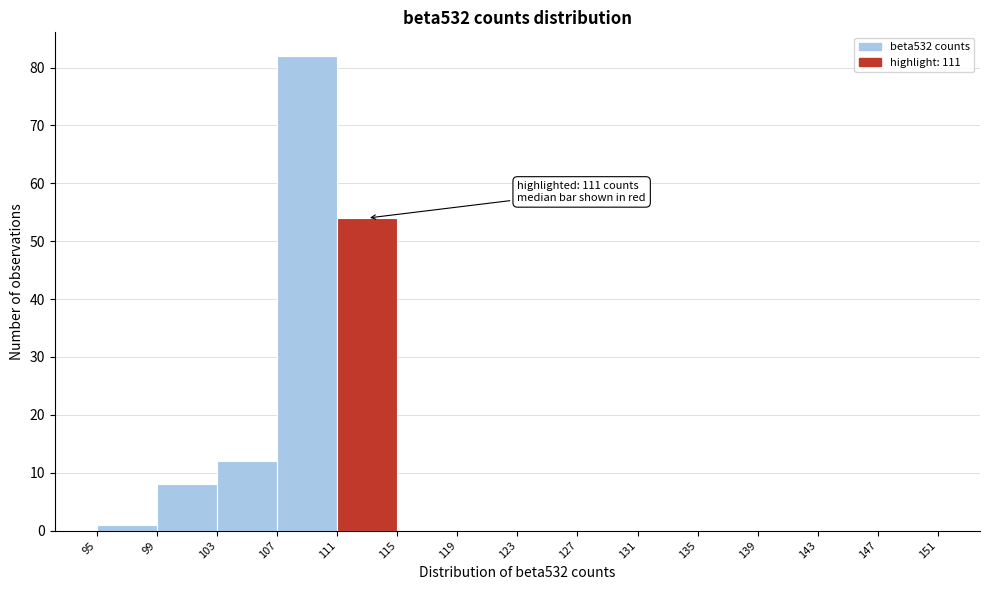

Over which range of the x-axis is the bar tallest?

107 to 111